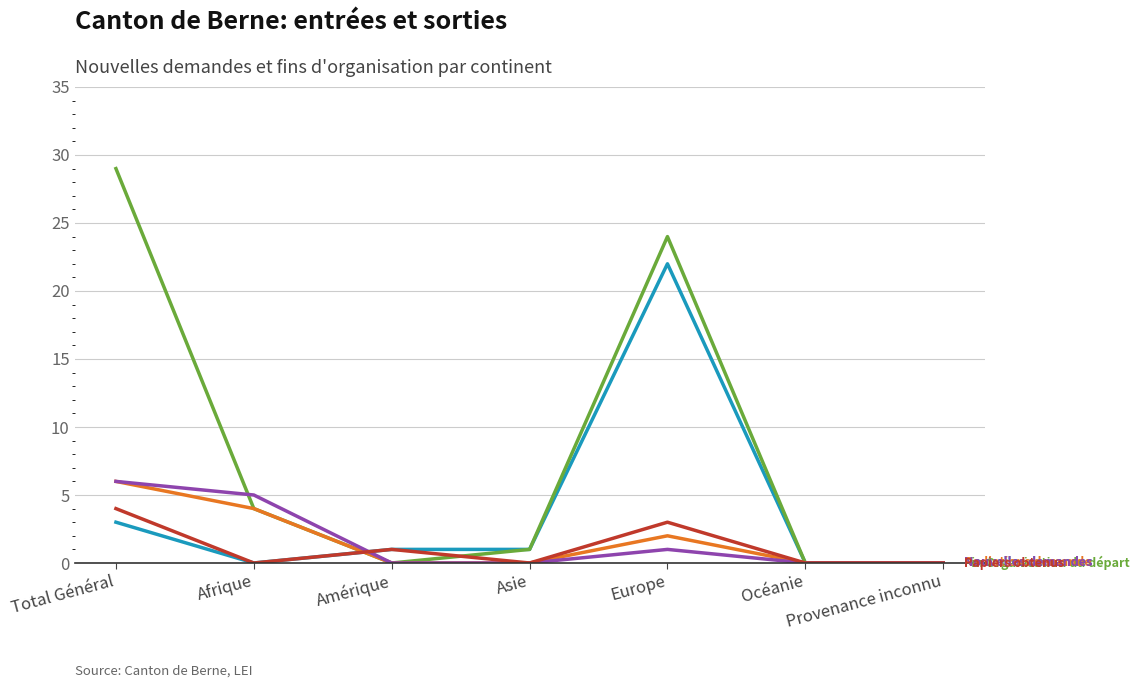

What is the difference between the highest and lowest values at Total Général?

26